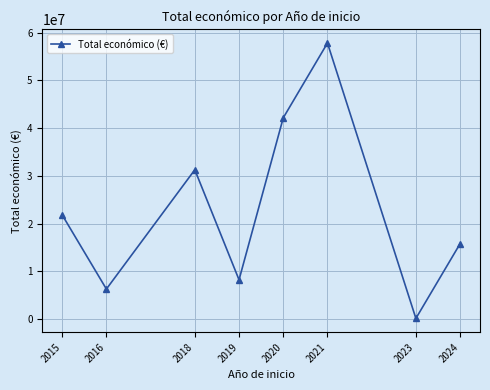

What is the difference between the values at 2021 and 2018?

26526153